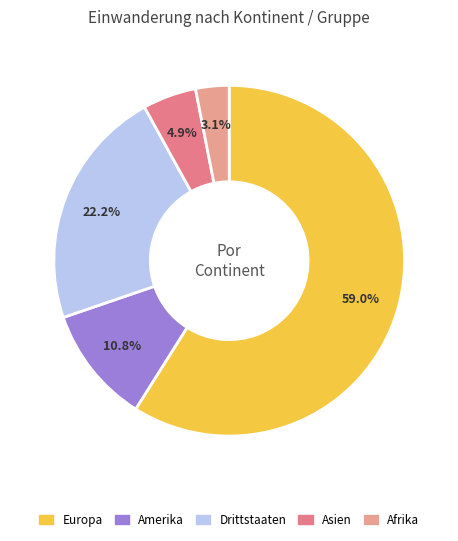

How many slices are in this pie chart?

5